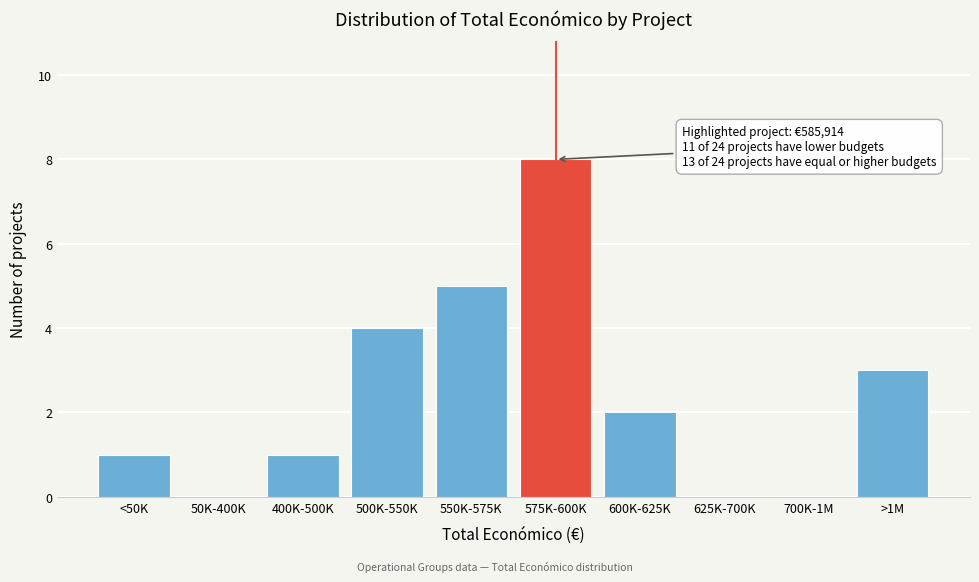

Reading left to right, what are all the values shown in this chart?

<50K=1	50K-400K=0	400K-500K=1	500K-550K=4	550K-575K=5	575K-600K=8	600K-625K=2	625K-700K=0	700K-1M=0	>1M=3